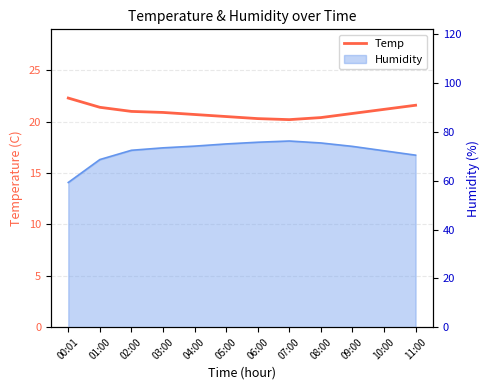

True or false: there are more than 1 points higher than both neighbors.

False